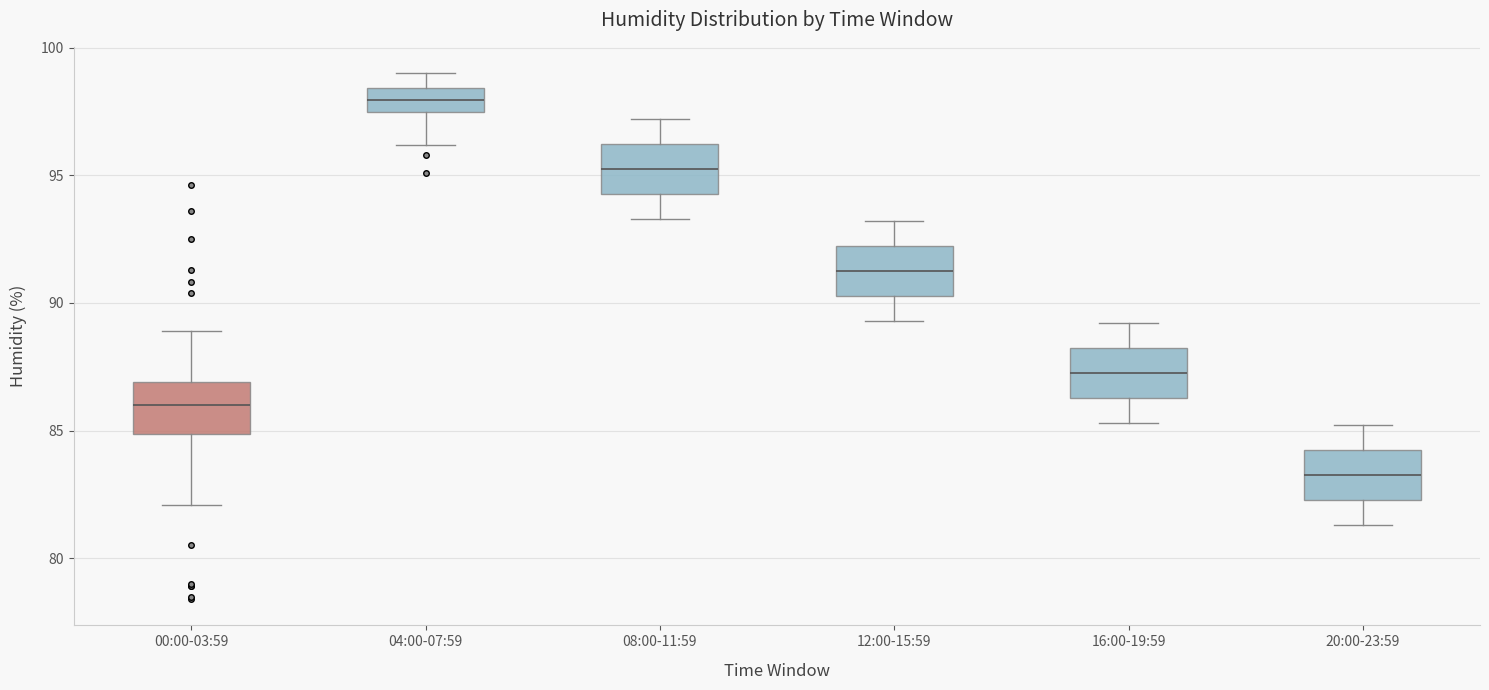

Reading left to right, read every box against the y-axis: the position of its median line, the range the box covers, and the ends of its whiskers. The values are not printed on the chart, so give them approximately, as read against the axis.

00:00-03:59: median 86.0, box 85.0 to 87.0, whiskers 82.0 to 89.0
04:00-07:59: median 98.0, box 97.5 to 98.5, whiskers 96.0 to 99.0
08:00-11:59: median 95.5, box 94.5 to 96.0, whiskers 93.5 to 97.0
12:00-15:59: median 91.5, box 90.5 to 92.0, whiskers 89.5 to 93.0
16:00-19:59: median 87.5, box 86.5 to 88.0, whiskers 85.5 to 89.0
20:00-23:59: median 83.5, box 82.5 to 84.0, whiskers 81.5 to 85.0